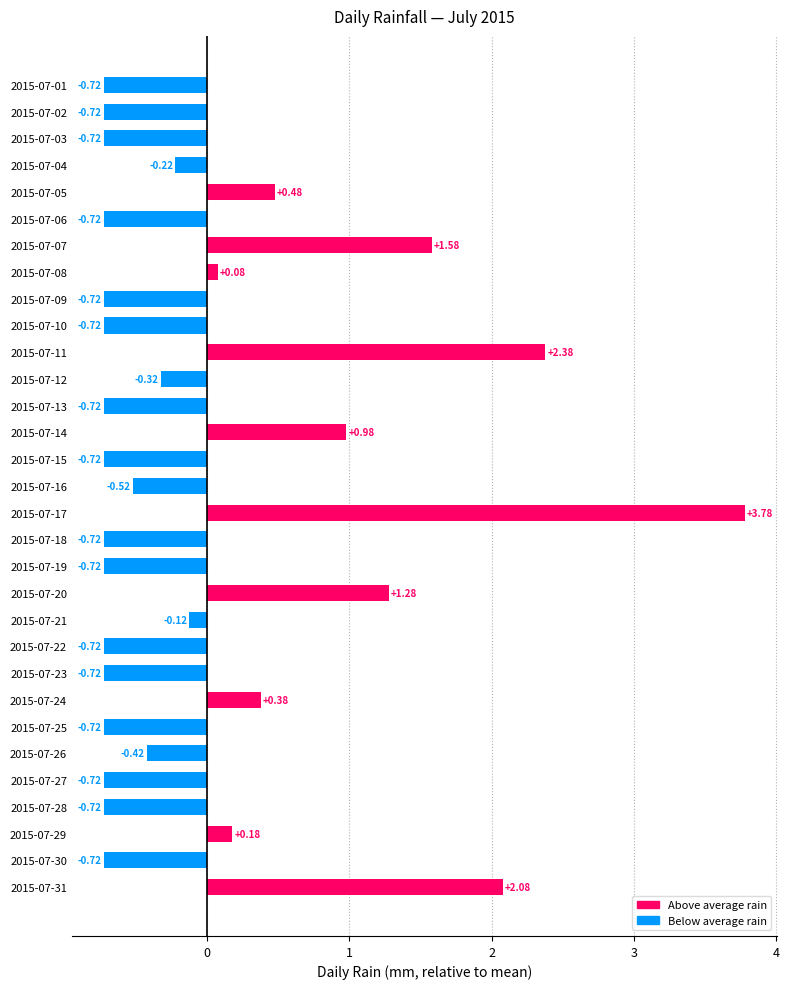

Which has a higher value, 2015-07-16 or 2015-07-10?

2015-07-16